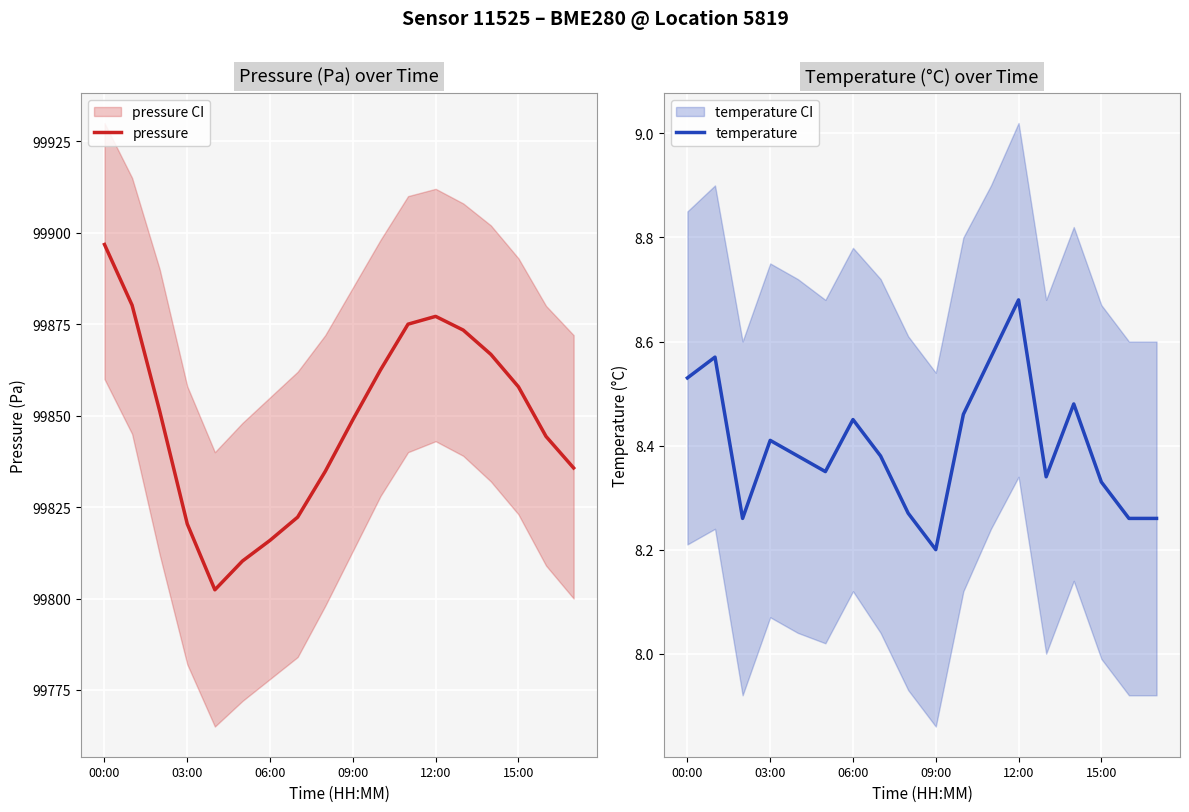

What is the minimum value for pressure?

99802.4